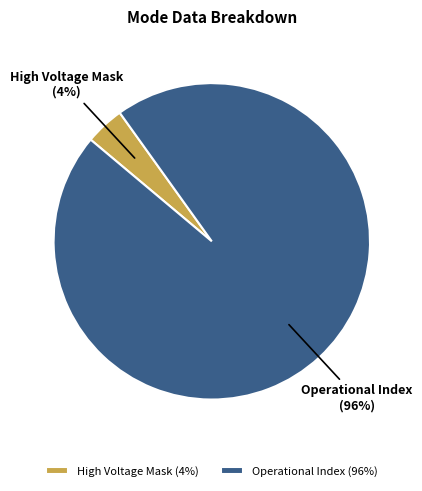

Is it true that Operational Index is 96% of the pie?

True